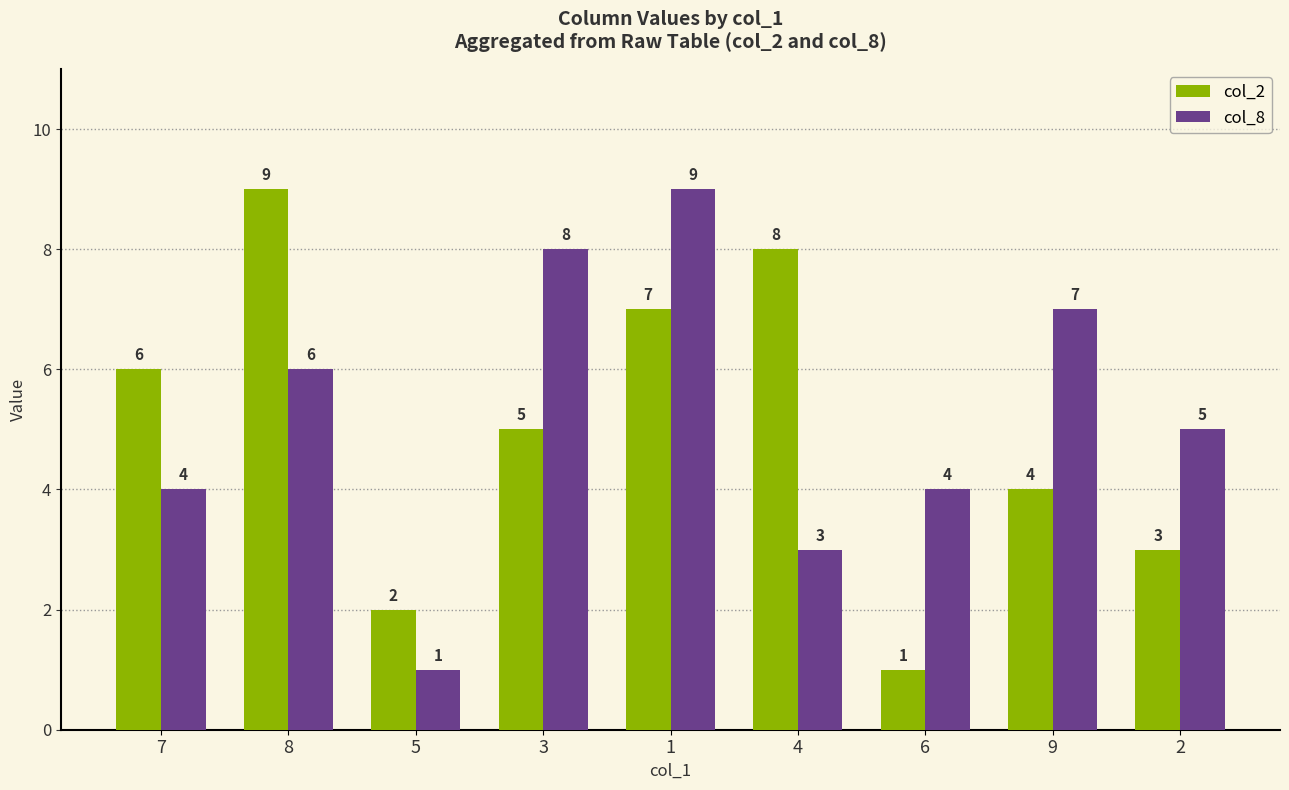

What is the difference between the col_2 values at 7 and 2?

3